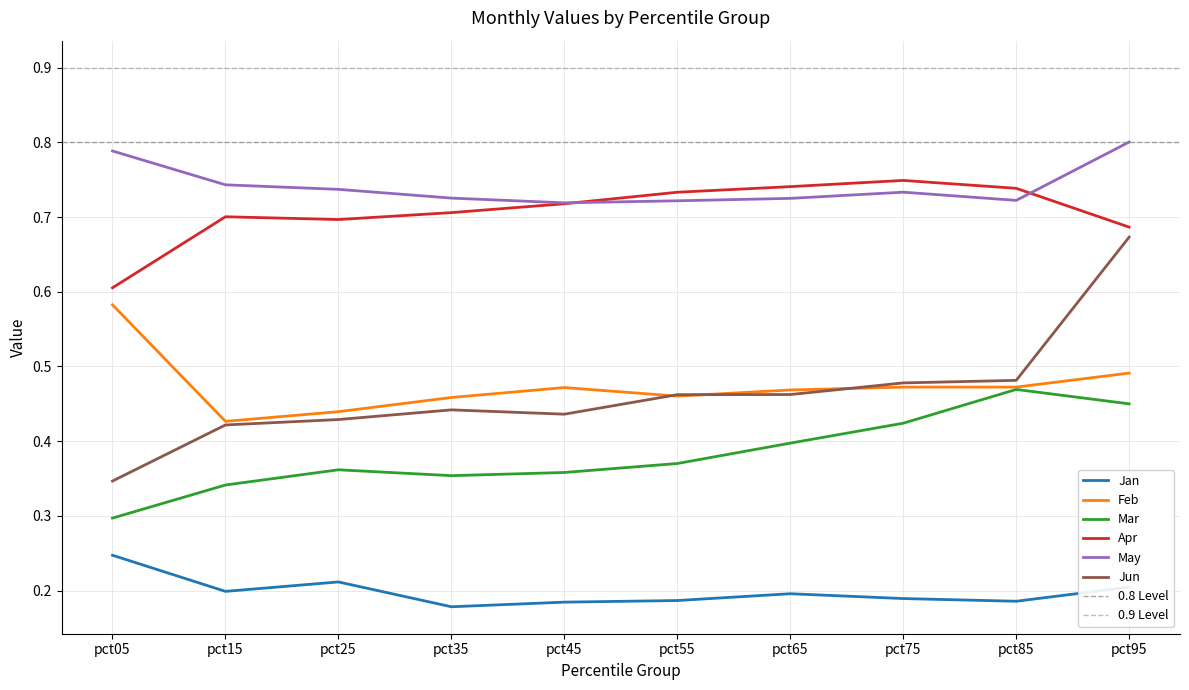

True or false: Apr and Jan intersect in this chart.

False